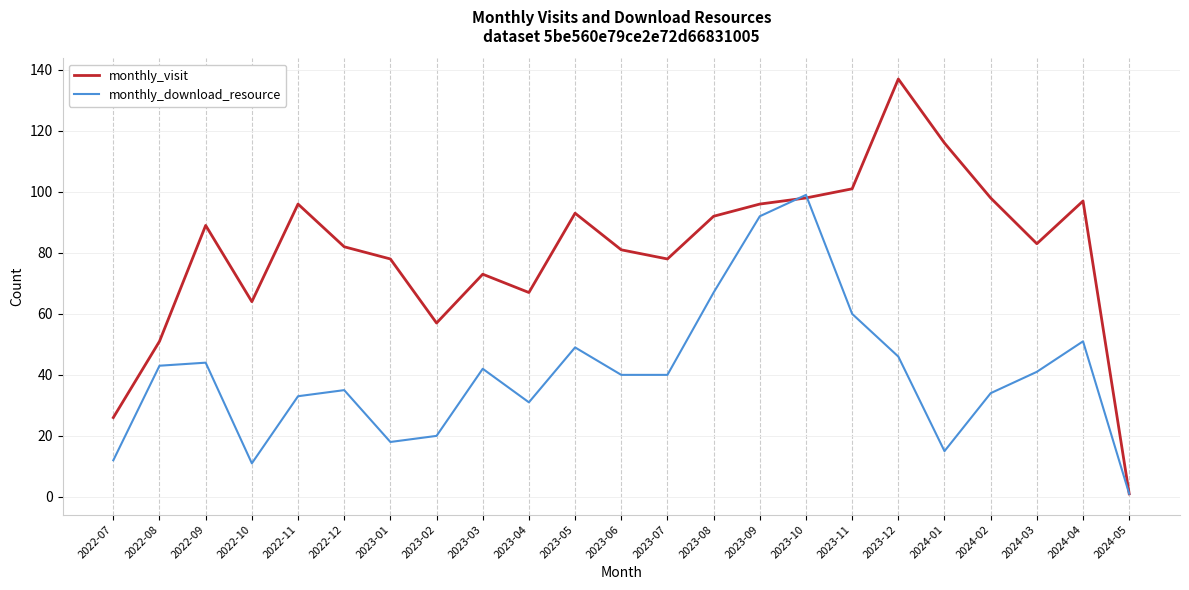

Where is monthly_download_resource nearest to the value 50?

2023-05